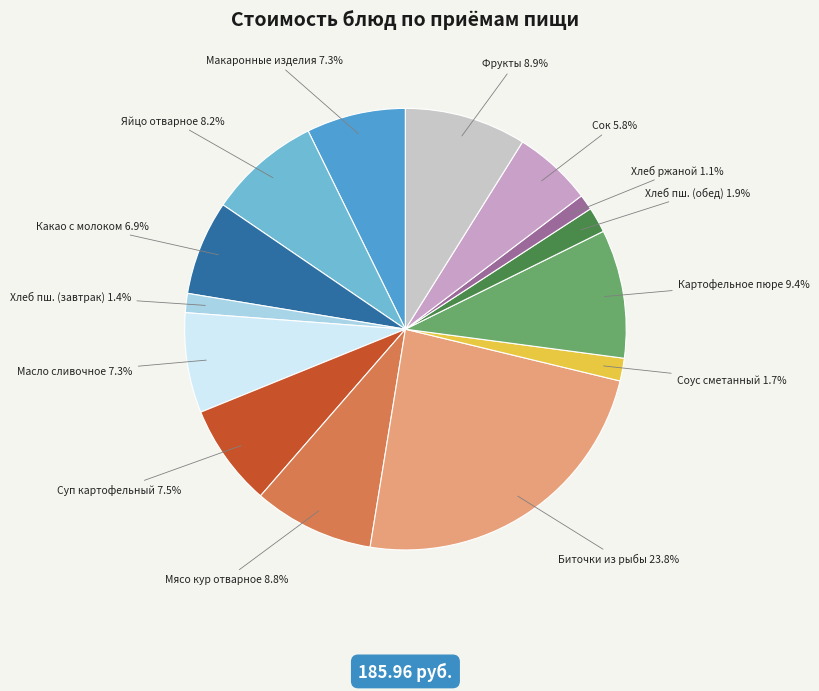

Which category has the biggest portion of the pie?

Биточки из рыбы